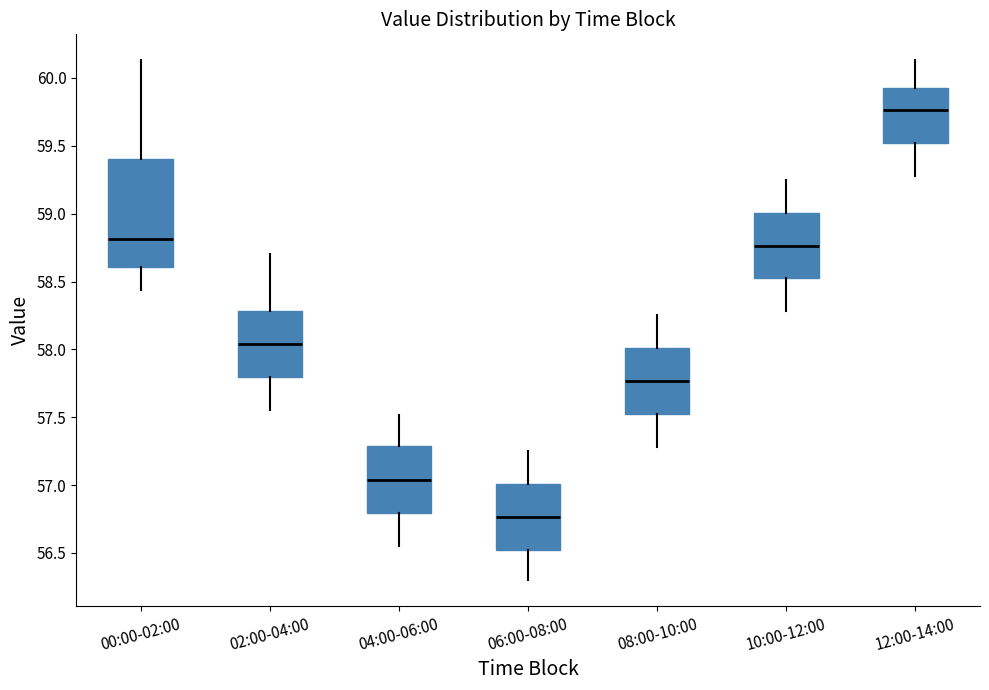

Reading left to right, transcribe this box plot: for each box, give where its median line is, the range the box spans, and where its two whiskers end, as read against the y-axis. The values are not printed on the chart, so give them approximately, as read against the axis.

00:00-02:00: median 58.80, box 58.60 to 59.40, whiskers 58.45 to 60.15
02:00-04:00: median 58.05, box 57.80 to 58.30, whiskers 57.55 to 58.70
04:00-06:00: median 57.05, box 56.80 to 57.30, whiskers 56.55 to 57.50
06:00-08:00: median 56.75, box 56.50 to 57.00, whiskers 56.30 to 57.25
08:00-10:00: median 57.75, box 57.50 to 58.00, whiskers 57.30 to 58.25
10:00-12:00: median 58.75, box 58.50 to 59.00, whiskers 58.30 to 59.25
12:00-14:00: median 59.75, box 59.50 to 59.90, whiskers 59.30 to 60.15